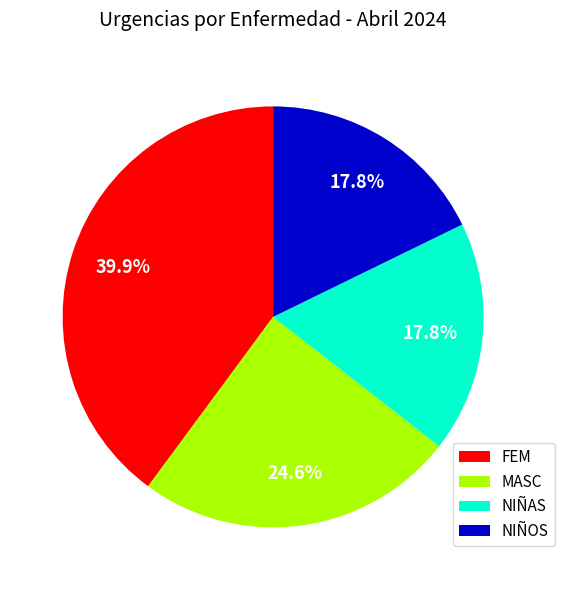

Is it true that MASC is 25% of the pie?

True